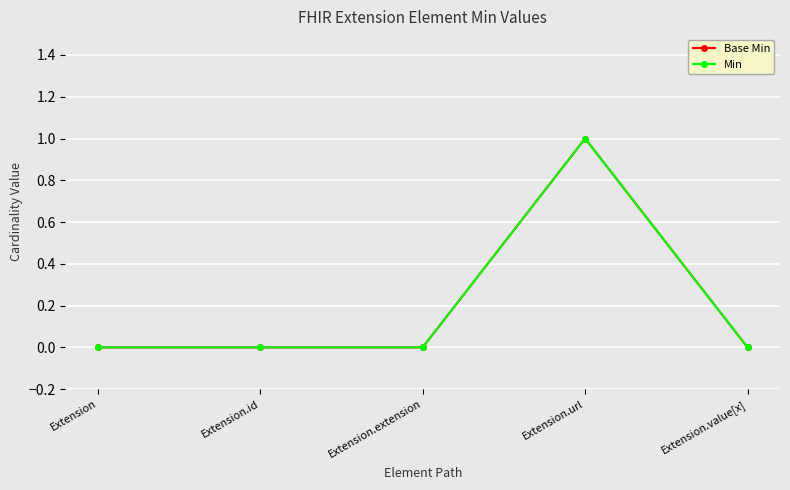

Rank the series by their maximum value, from highest to lowest.

Base Min, Min